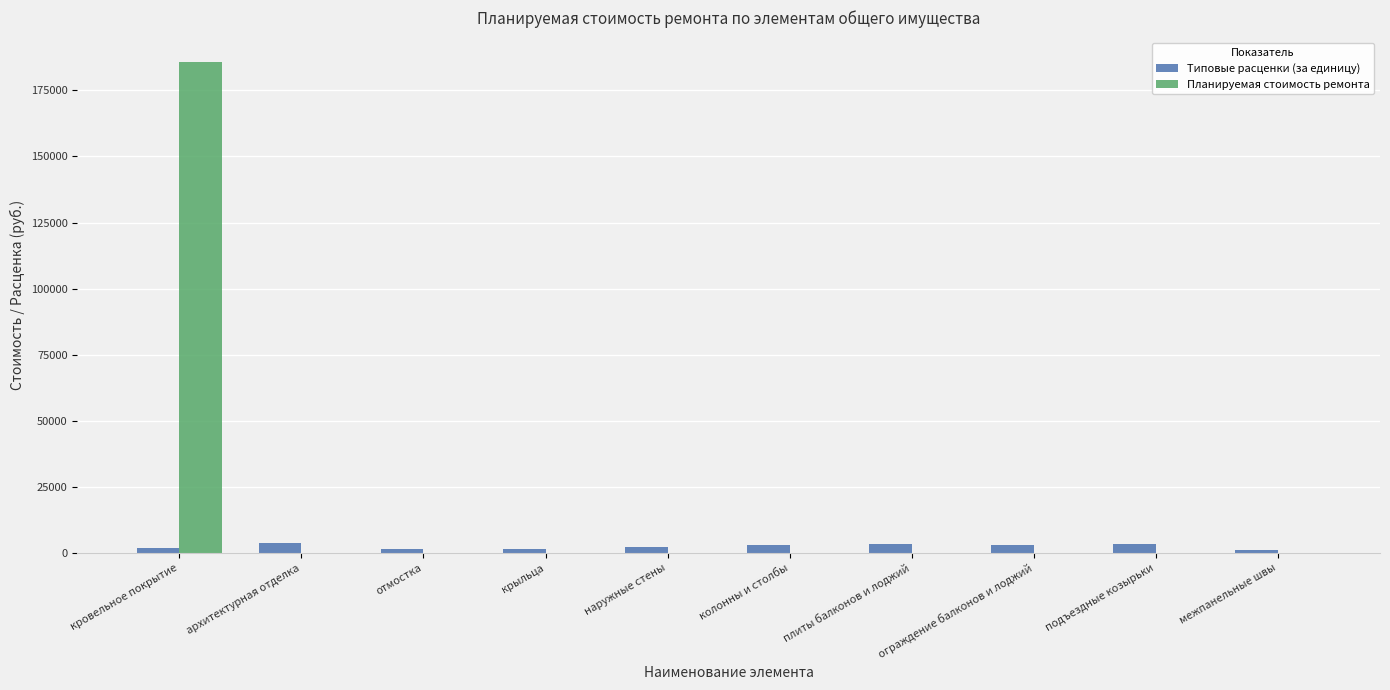

Count the number of categories in the chart.

10